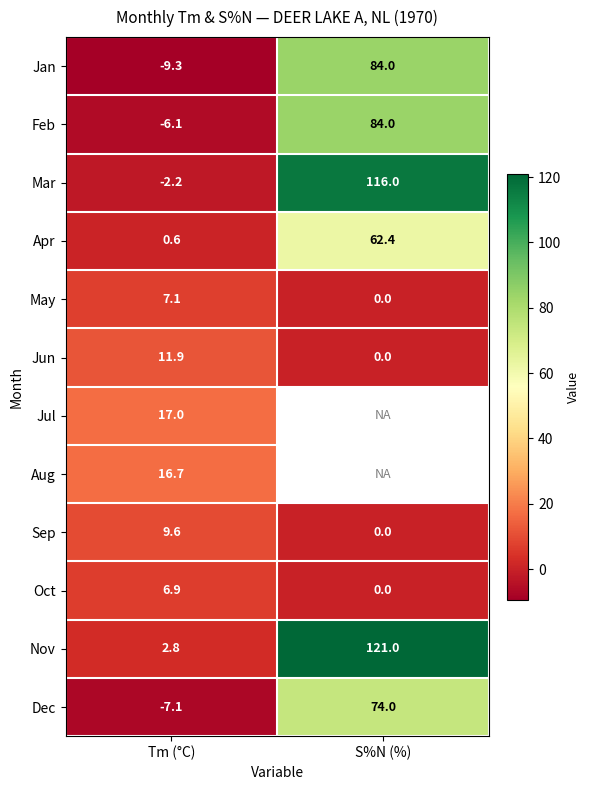

What is the average value of the Feb series?

39.0